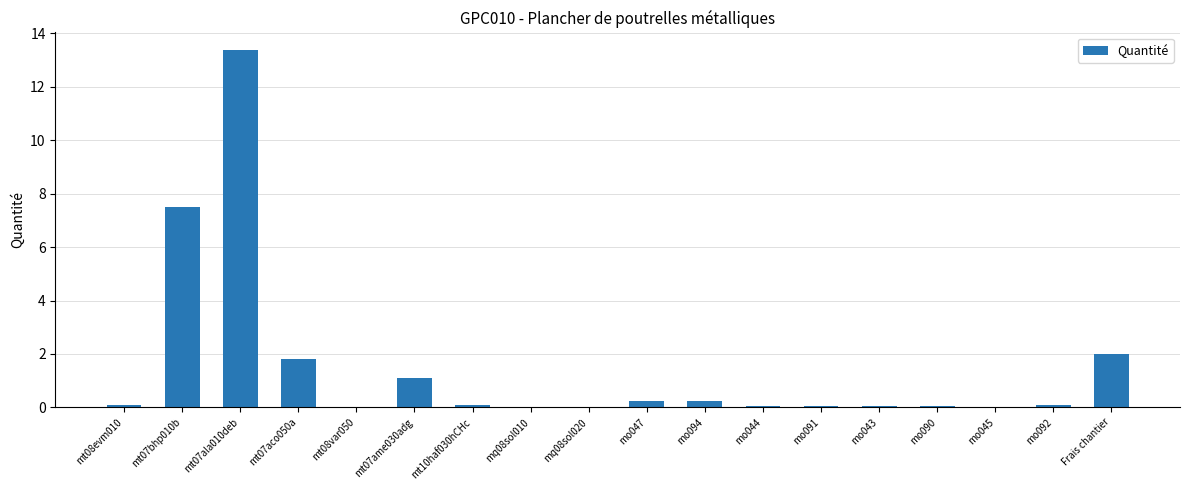

Which label corresponds to the largest value in the chart?

mt07ala010deb